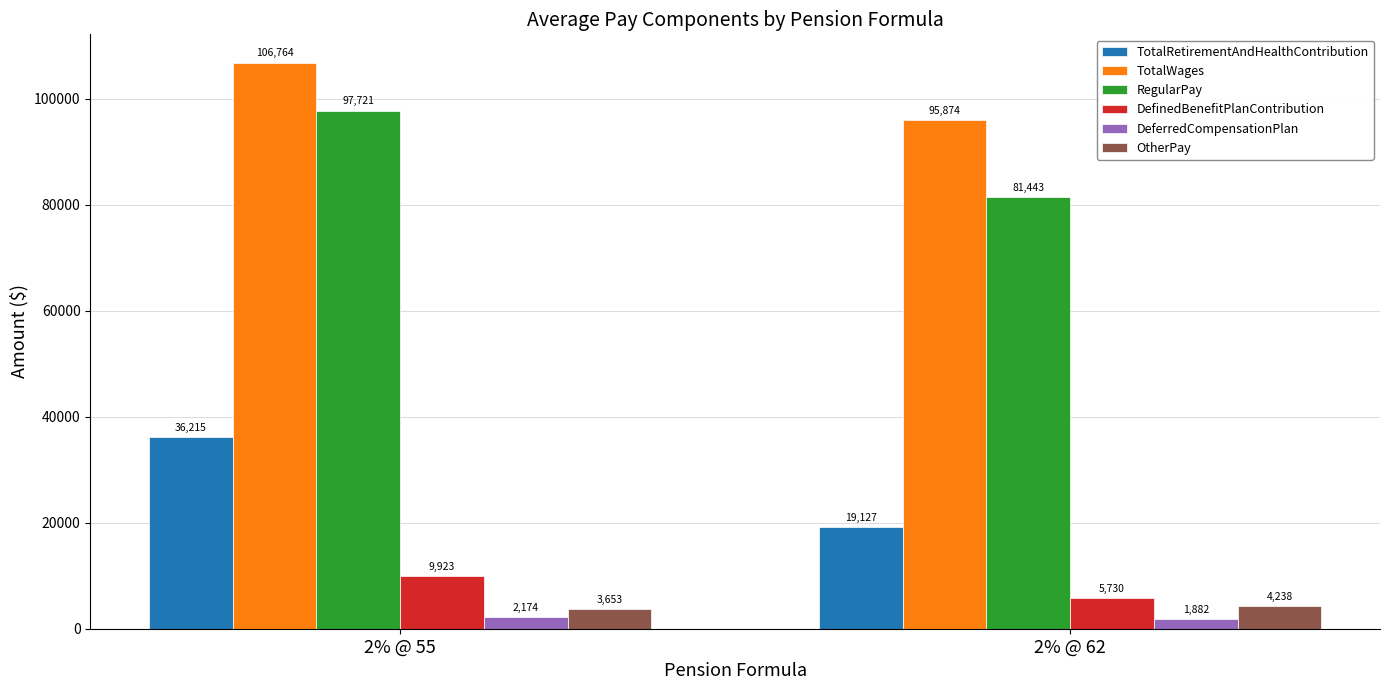

Is it true that OtherPay equals 4238.0 at 2% @ 62?

True